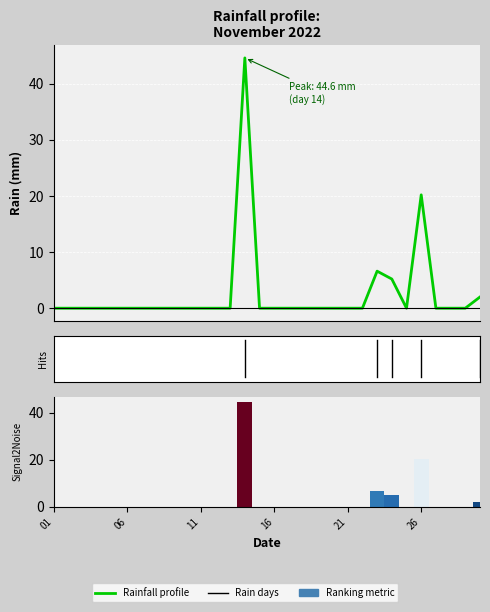

True or false: the data shows 0.0 at 12.

True